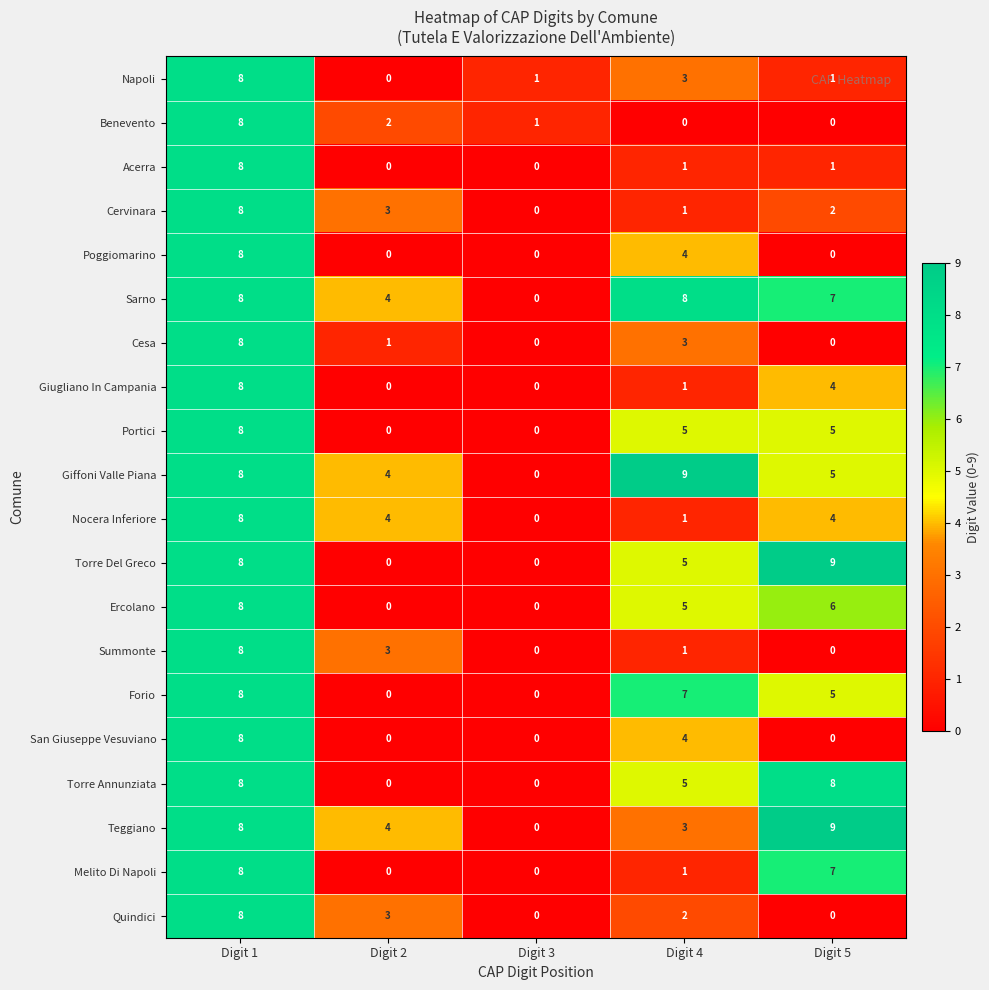

What is the difference between the Summonte values at Digit 3 and Digit 2?

3